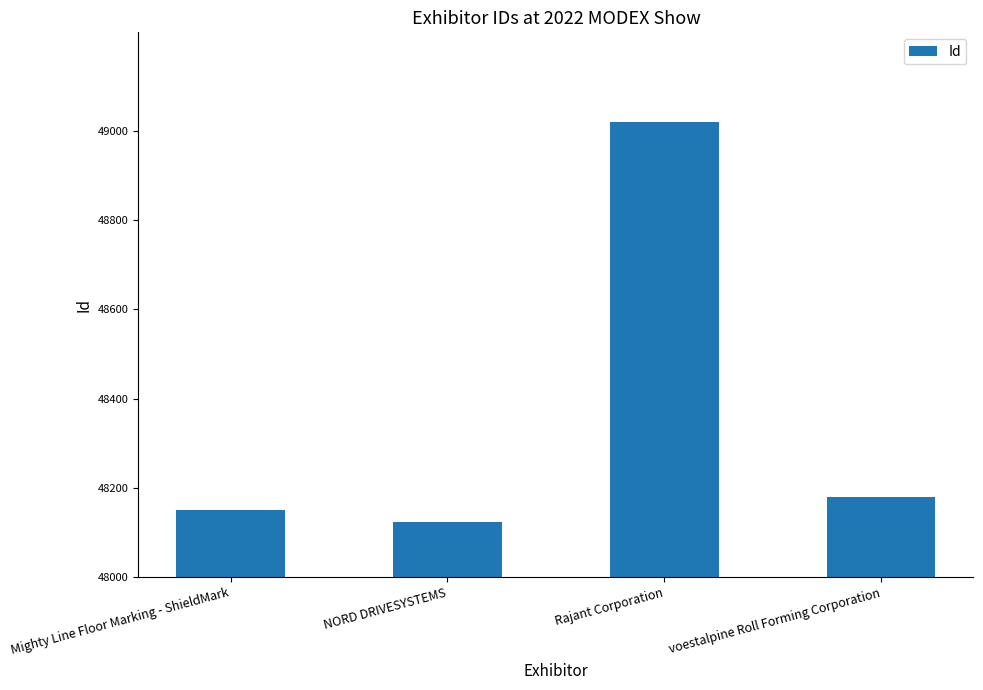

List the labels in order of value, smallest first.

NORD DRIVESYSTEMS, Mighty Line Floor Marking - ShieldMark, voestalpine Roll Forming Corporation, Rajant Corporation